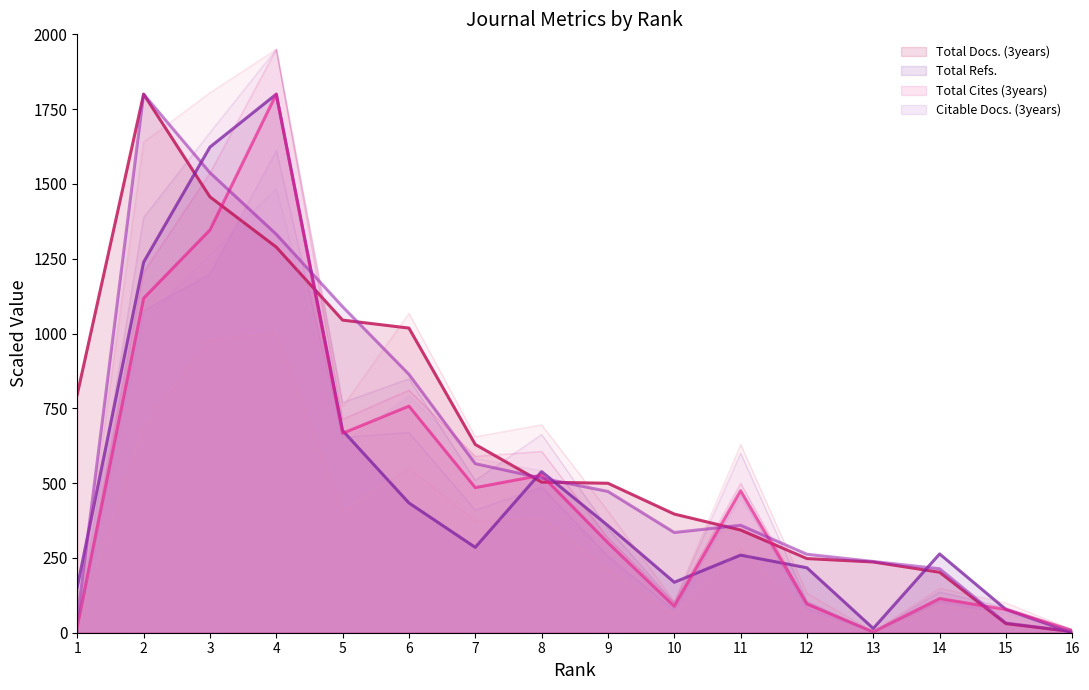

Does the chart have visible grid lines?

No